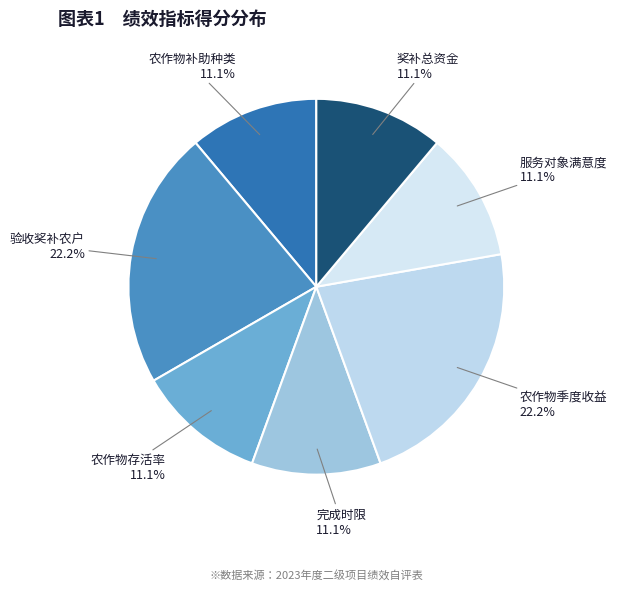

How many segments does this pie chart have?

7